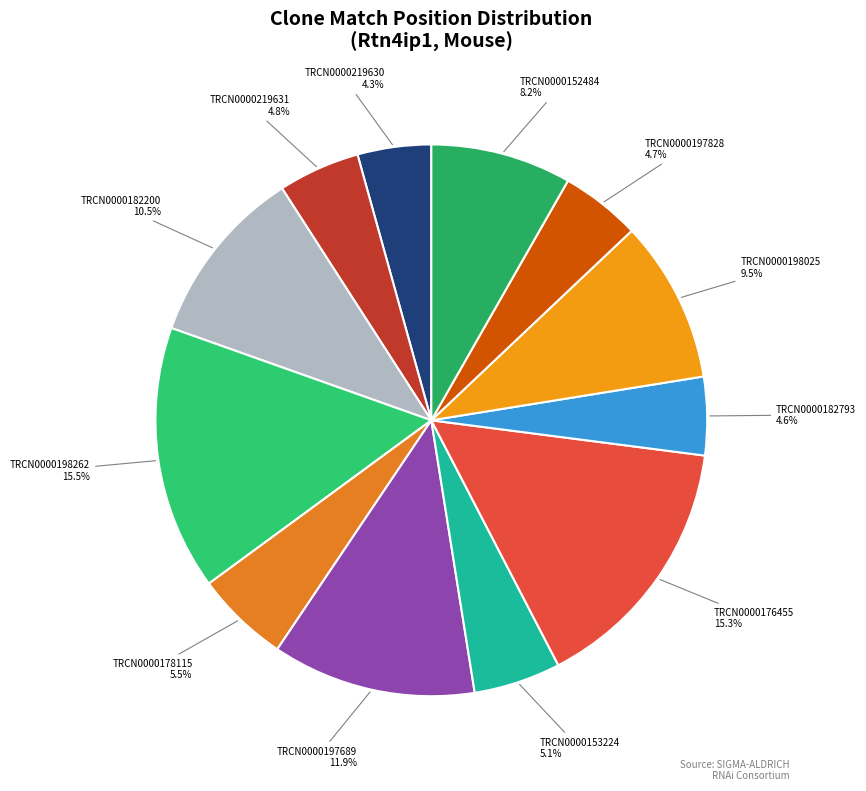

To the nearest percent, what portion does TRCN0000153224 represent?

5%